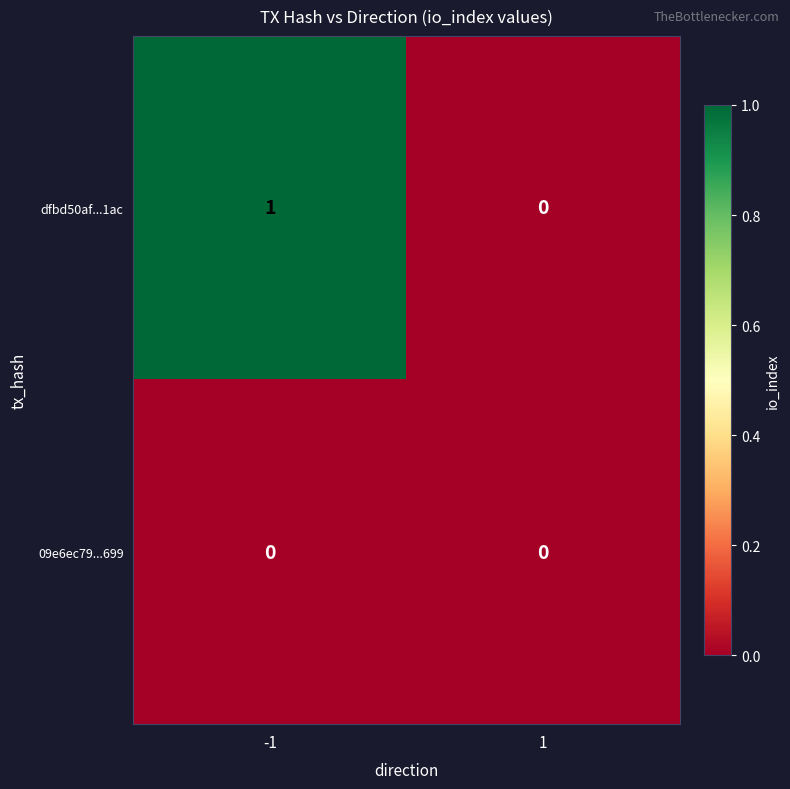

How many series are shown in this chart?

2